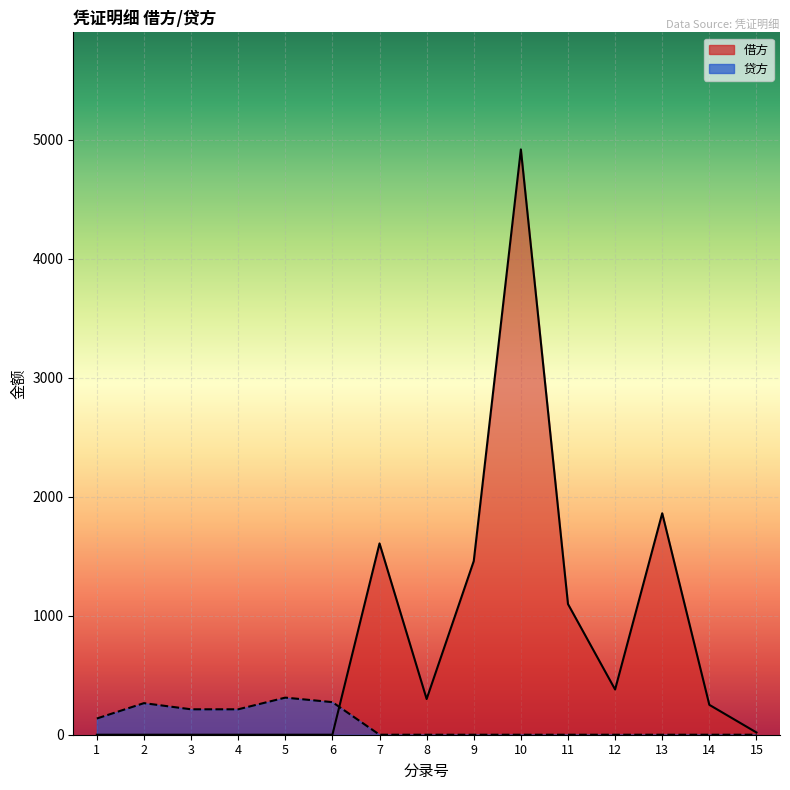

At which category is the sum across all series the highest?

10